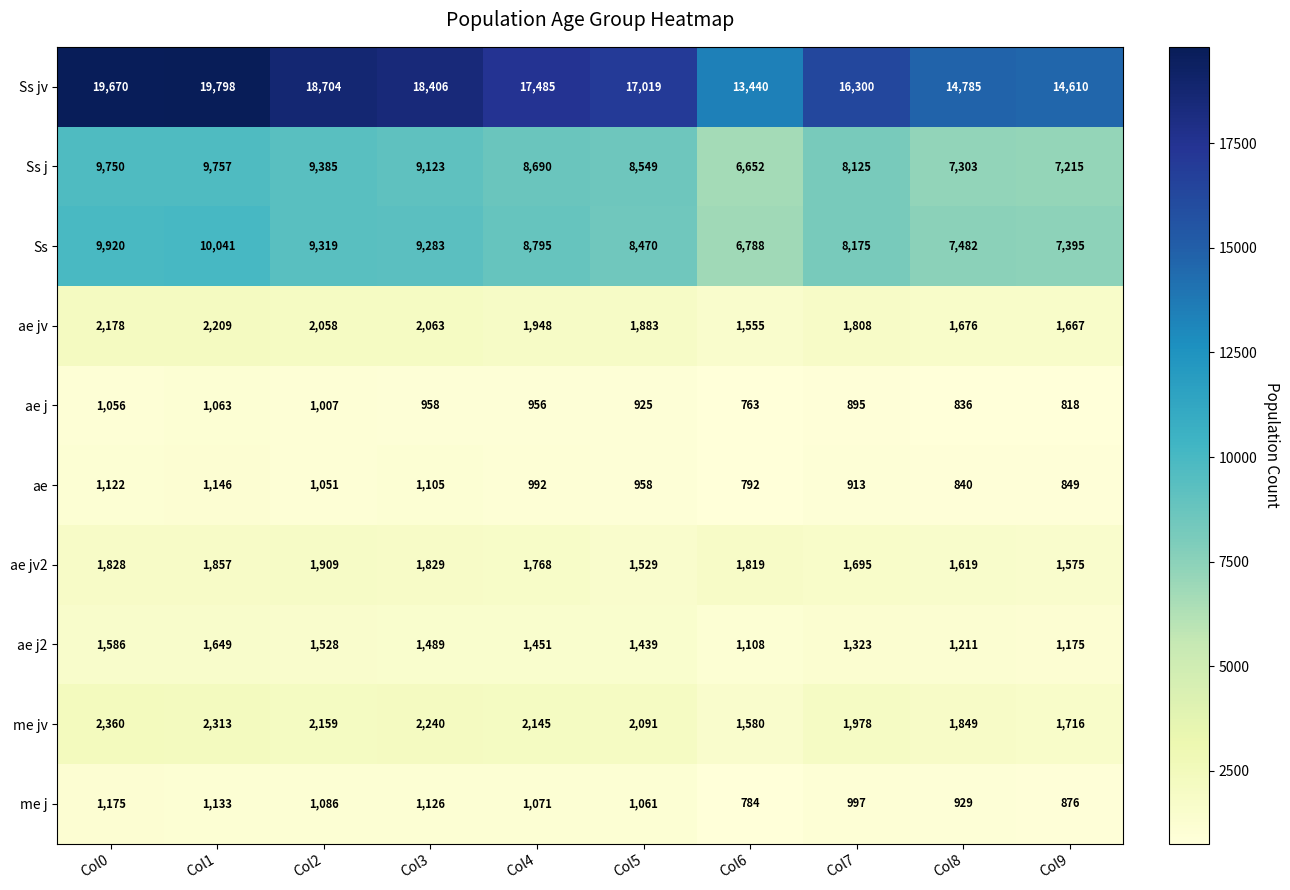

What is the maximum value shown in the chart?

19798